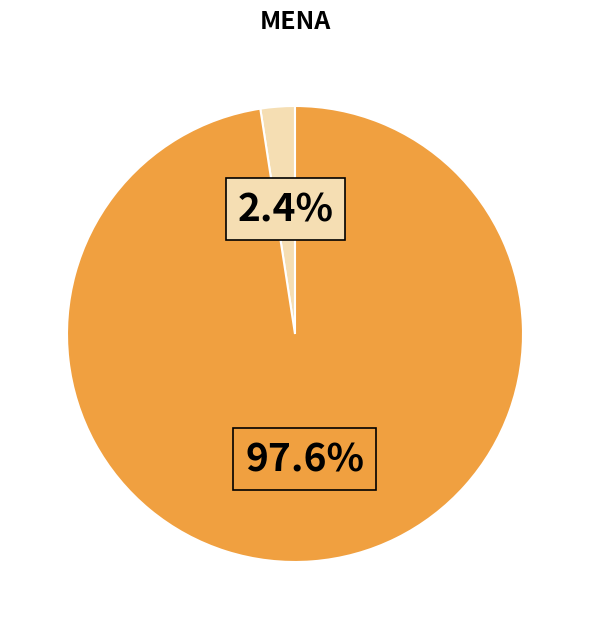

To the nearest percent, what is the difference between the largest and smallest slice percentages?

95%